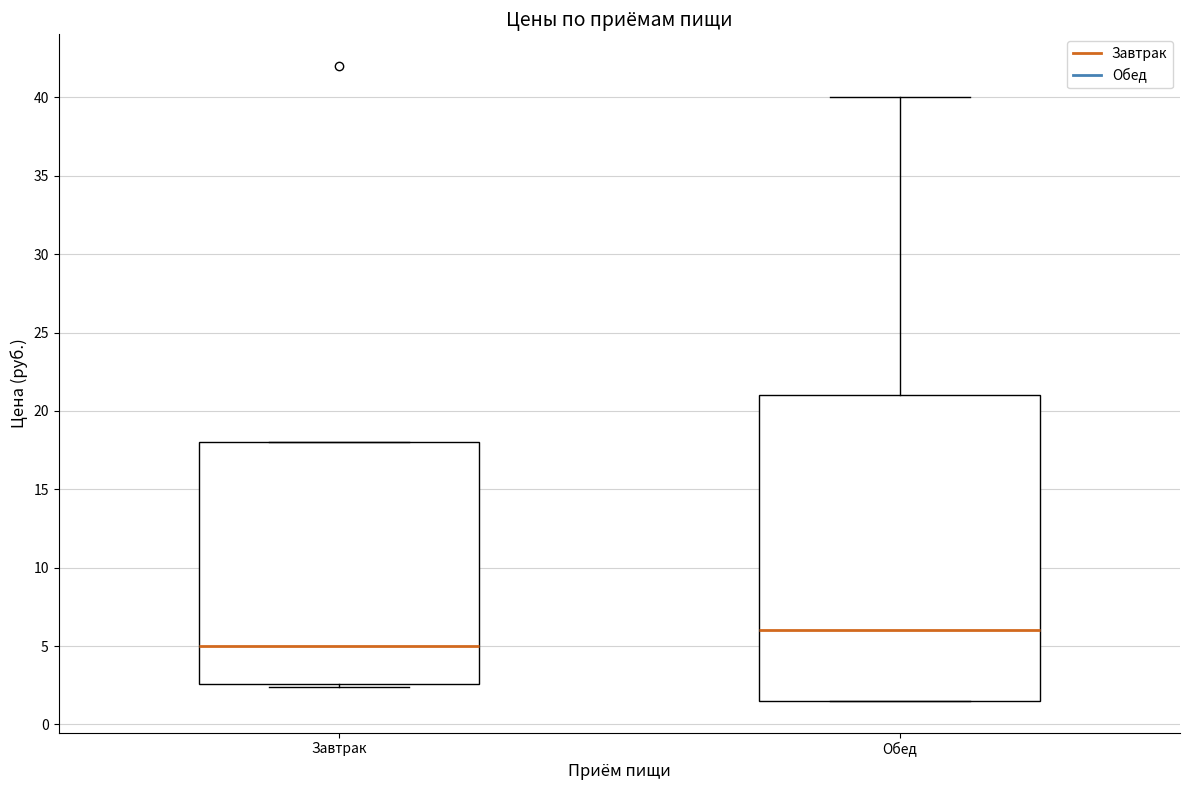

Reading left to right, read every box against the y-axis: the position of its median line, the range the box covers, and the ends of its whiskers. The values are not printed on the chart, so give them approximately, as read against the axis.

Завтрак: median 5.0, box 2.5 to 18.0, whiskers 2.5 (just below the box's lower edge) to 18.0
Обед: median 6.0, box 1.5 to 21.0, whiskers 1.5 to 40.0